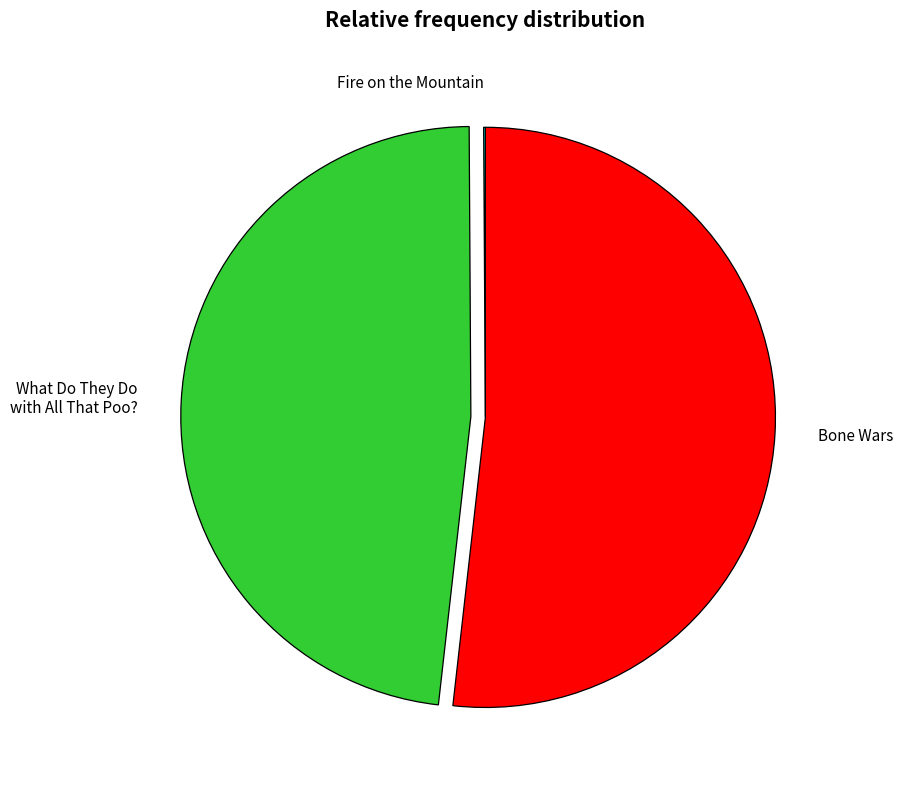

Is Bone Wars the majority of the pie?

Yes